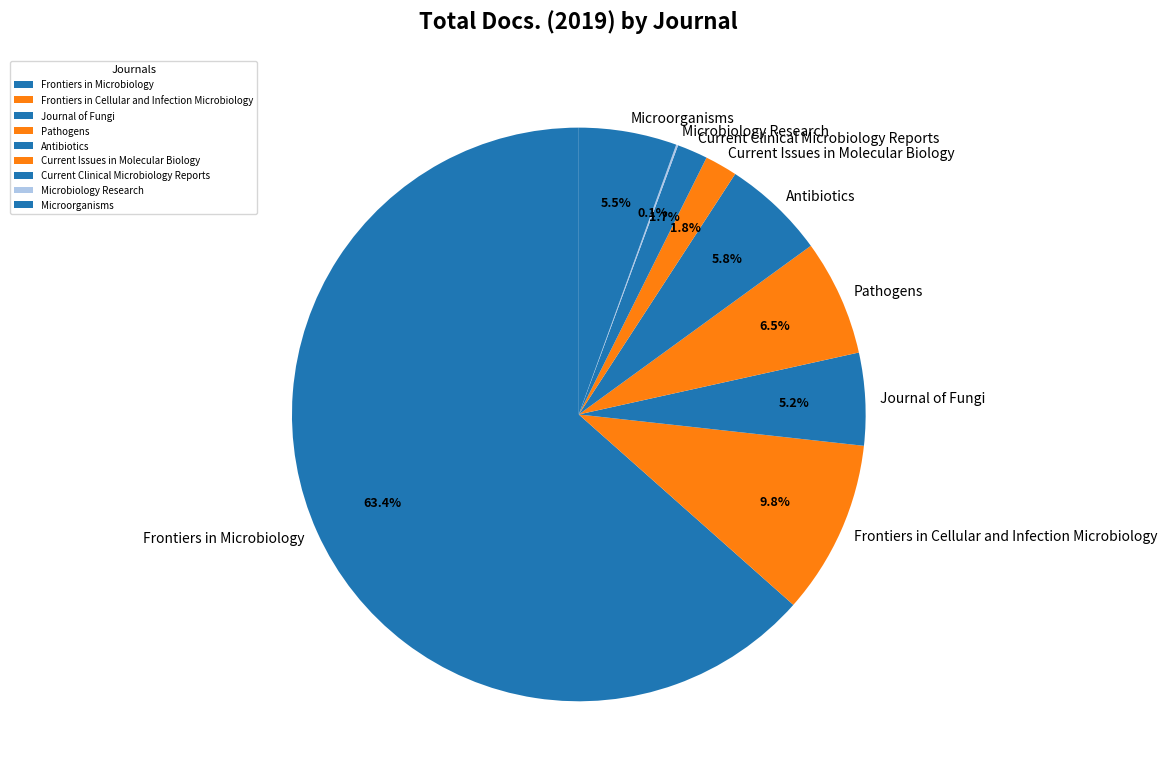

Is Current Issues in Molecular Biology the majority of the pie?

No